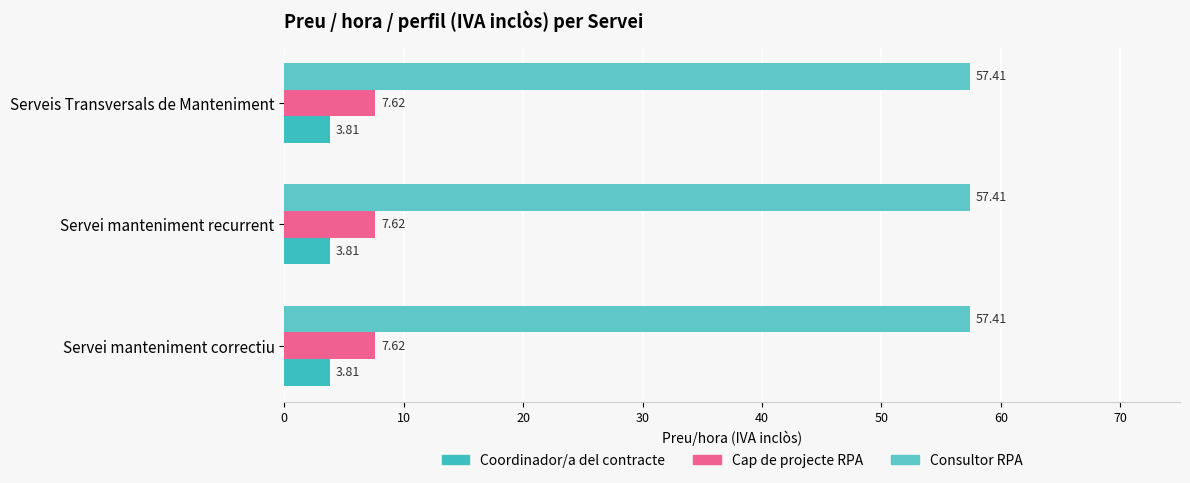

How many data points does each series have?

3